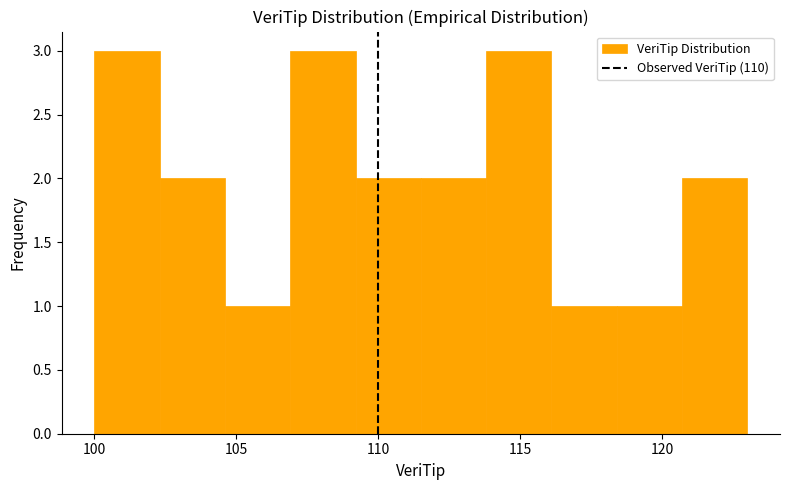

Reading left to right, transcribe this chart: for each bar, give the range it covers on the x-axis and its height. Neither the bar edges nor the heights are printed on the chart, so give them approximately, as read against the axes.

100.0 to 102.3: 3
102.3 to 104.6: 2
104.6 to 106.9: 1
106.9 to 109.2: 3
109.2 to 111.5: 2
111.5 to 113.8: 2
113.8 to 116.1: 3
116.1 to 118.4: 1
118.4 to 120.7: 1
120.7 to 123.0: 2